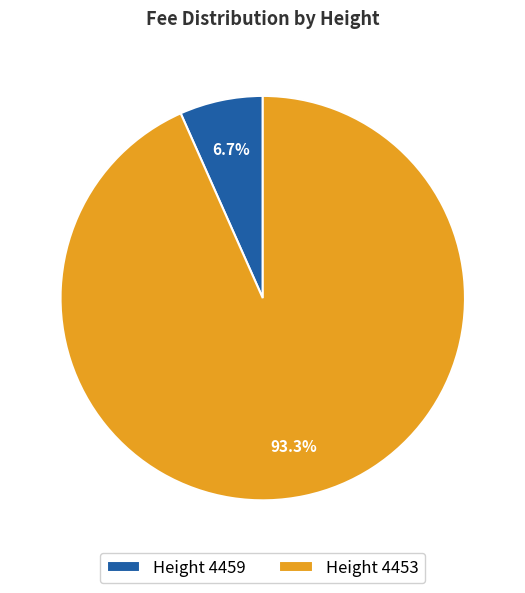

Count the number of slices in the pie.

2